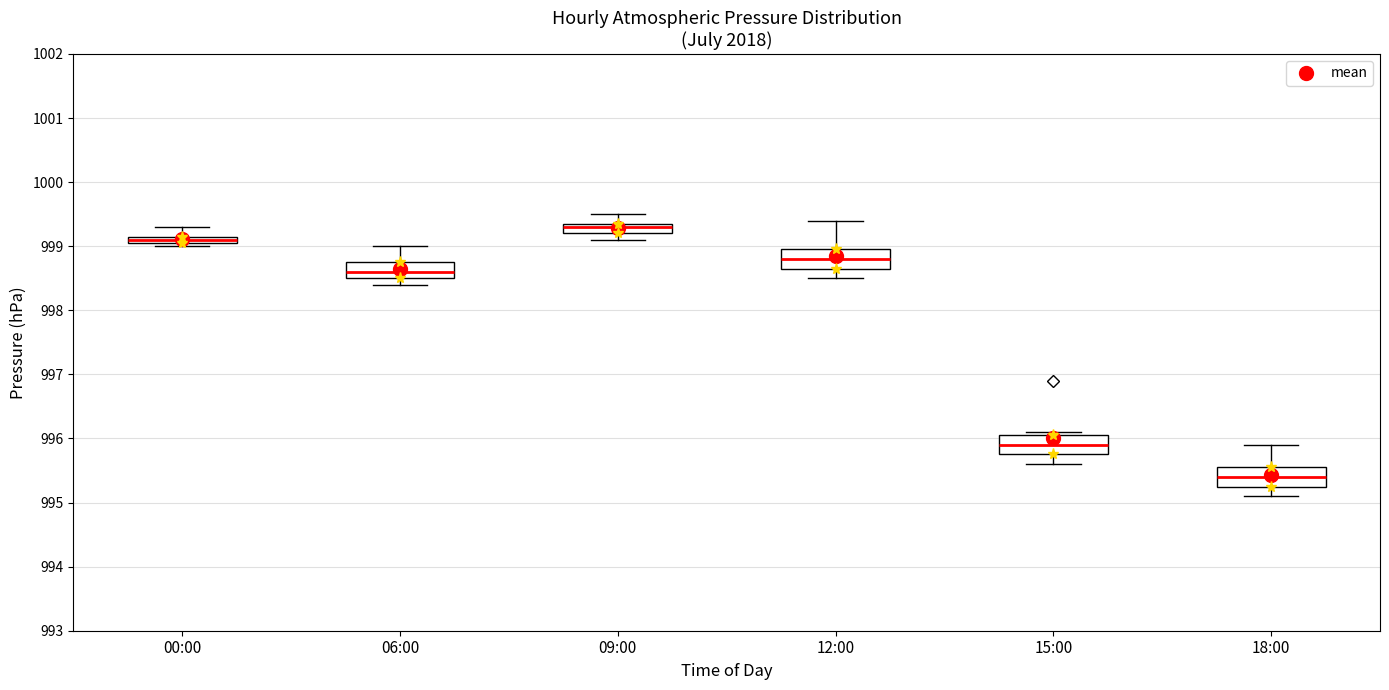

Which box has the highest median line?

09:00